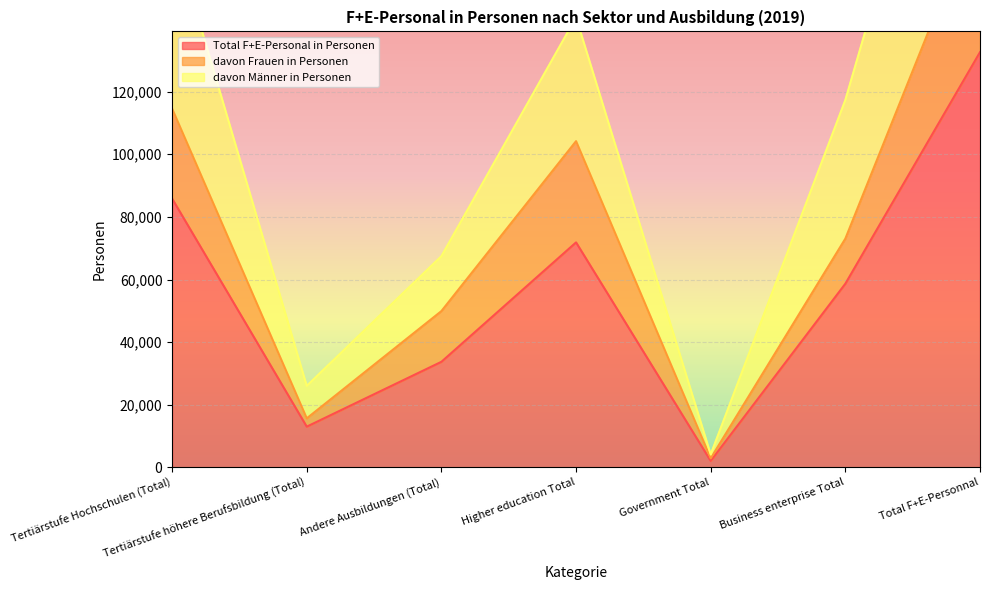

In davon Frauen in Personen, how many points are lower than both neighbors (excluding endpoints)?

2